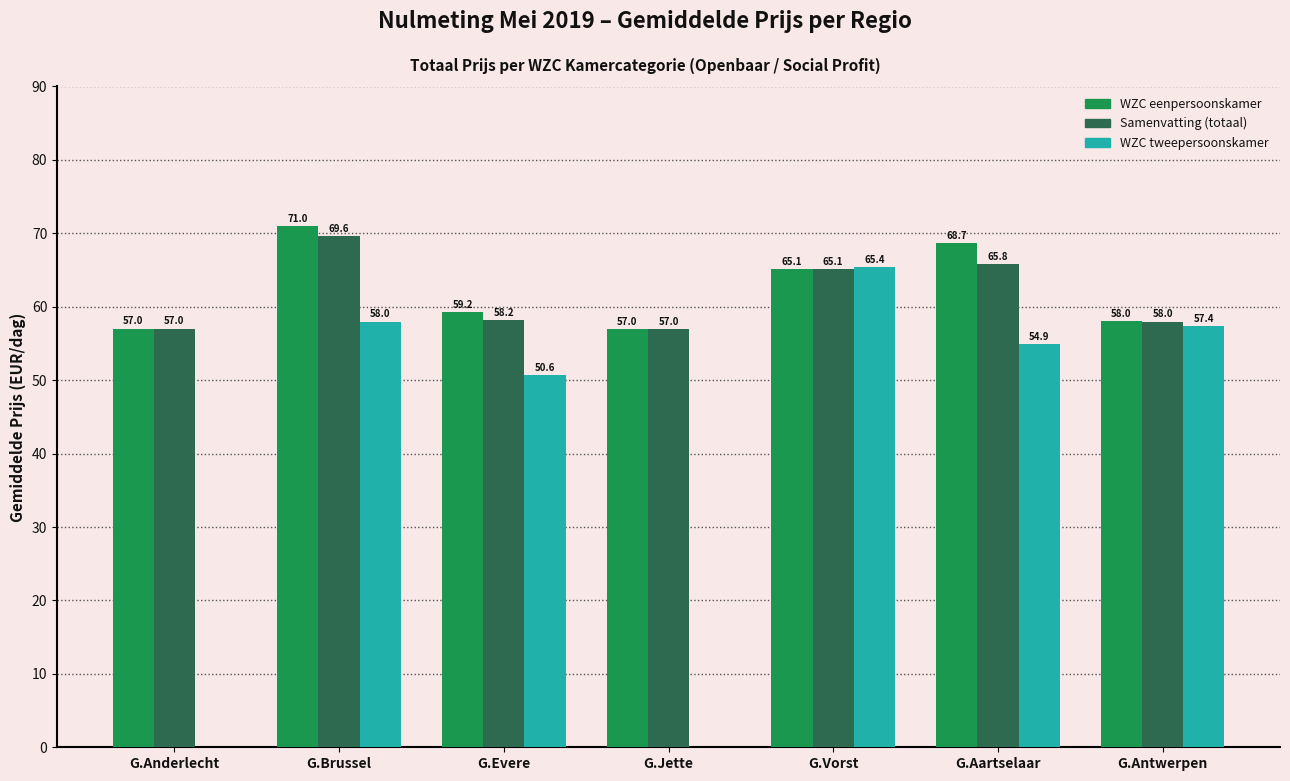

True or false: WZC eenpersoonskamer has a value of 75.6 at G.Antwerpen.

False